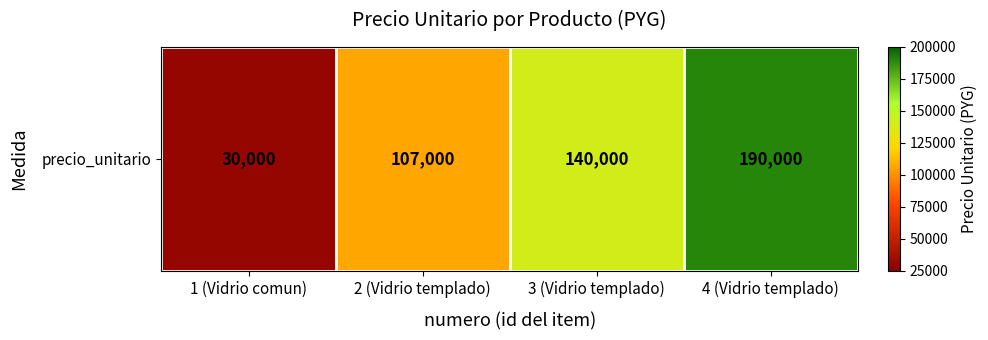

How many distinct data groups are displayed?

1